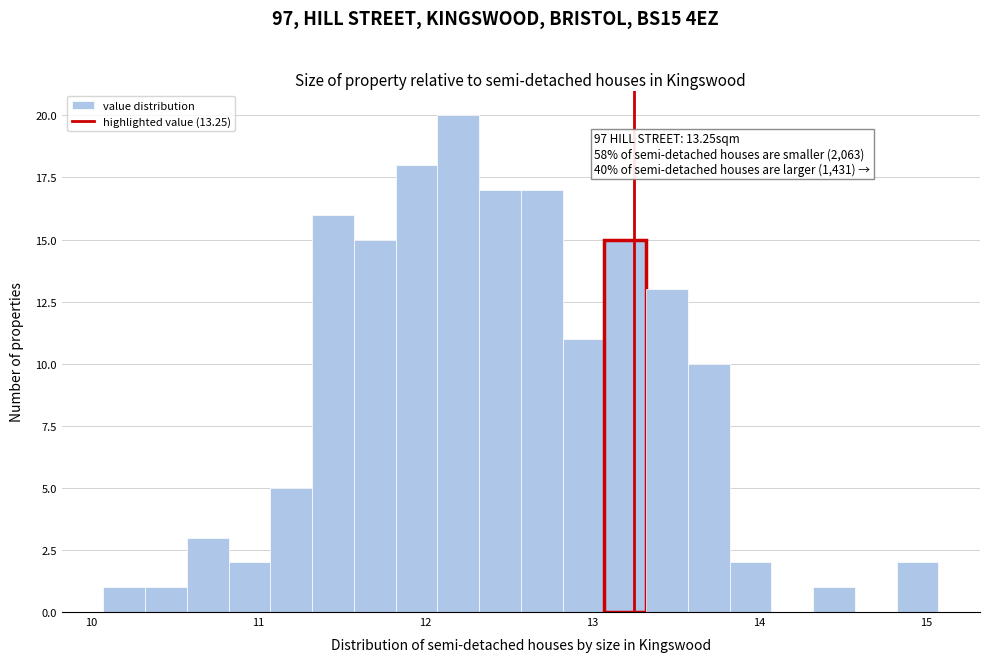

Around what value on the x-axis is the tallest bar? Give the approximate position of its centre, as read against the axis.

12.2